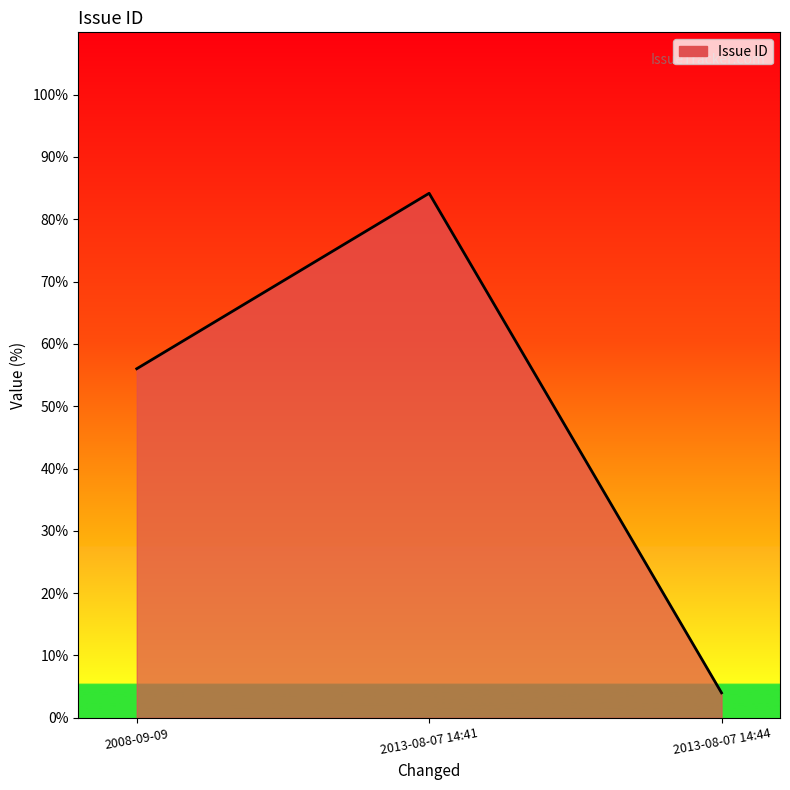

List the labels in order of value, largest first.

2013-08-07 14:41, 2008-09-09, 2013-08-07 14:44